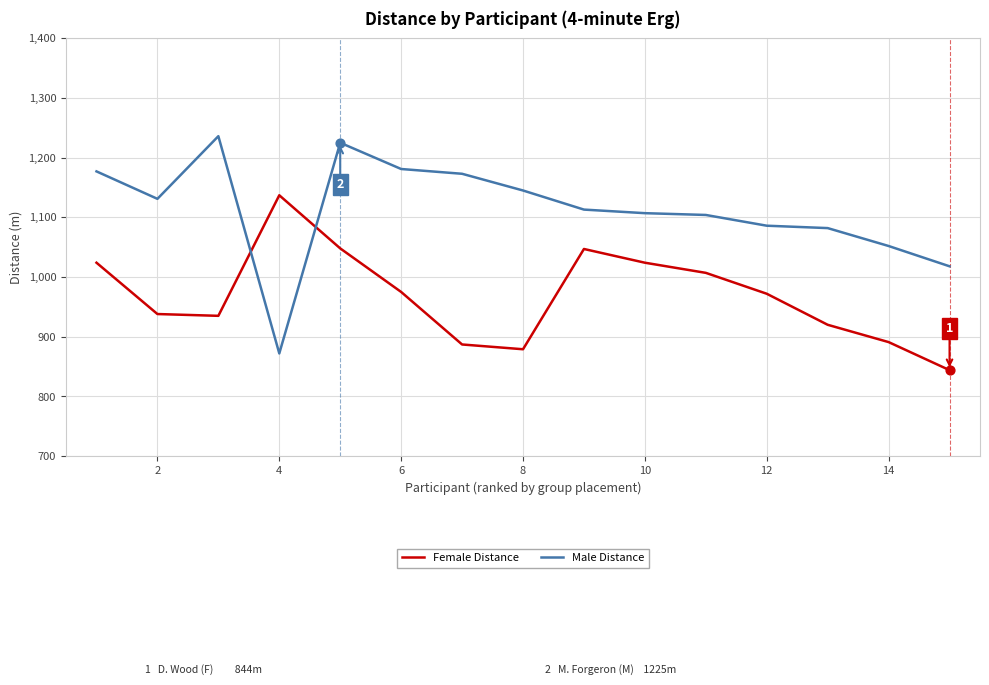

At how many categories does at least one series exceed 1202?

2